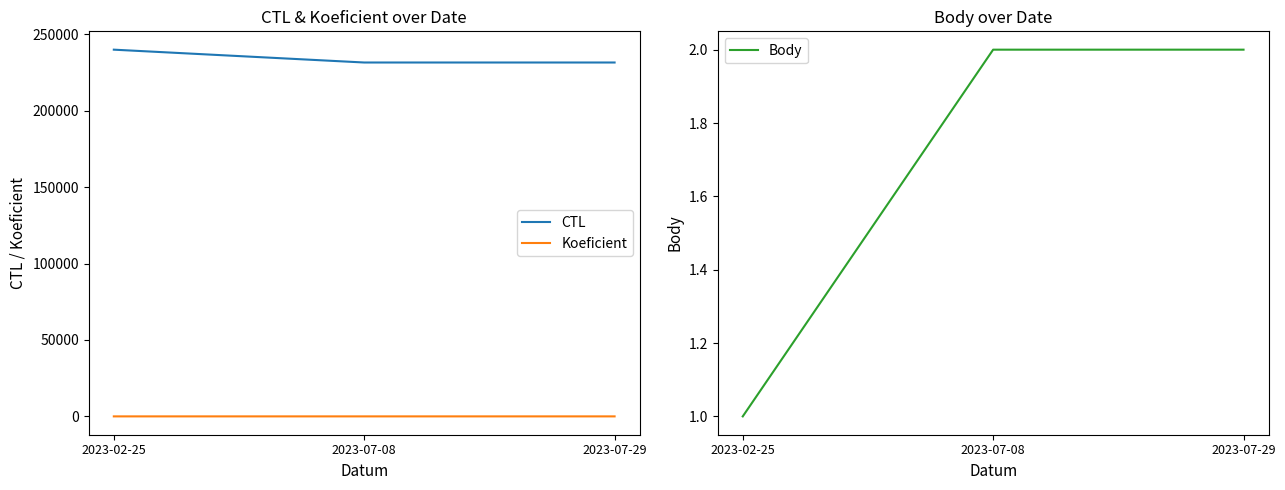

Reading right to left, what are all the values shown in this chart?

CTL: 2023-07-29=231507	2023-07-08=231506	2023-02-25=239903
Koeficient: 2023-07-29=3	2023-07-08=2	2023-02-25=1
Body: 2023-07-29=2	2023-07-08=2	2023-02-25=1